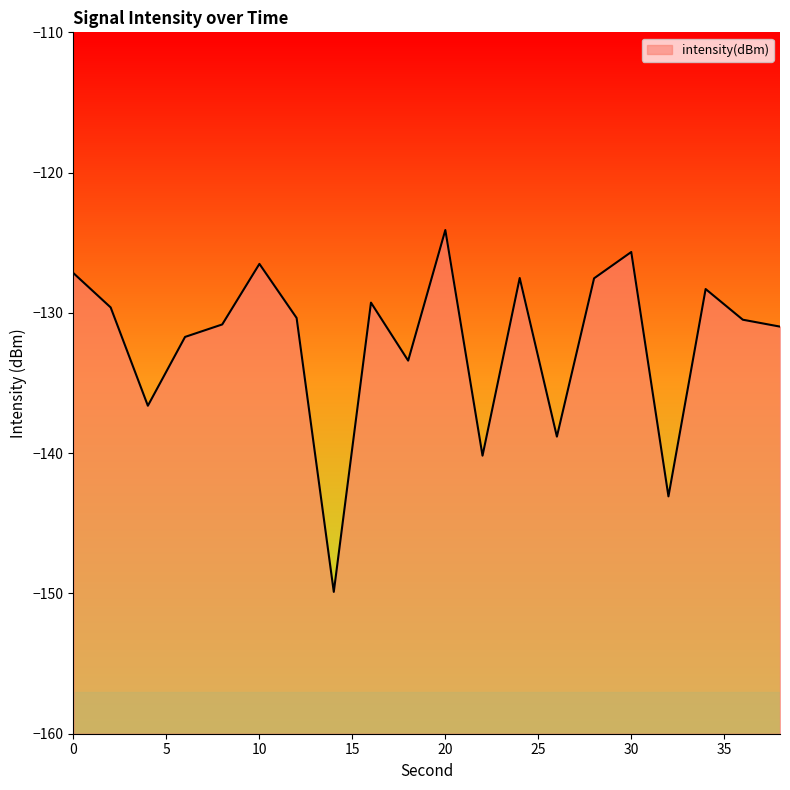

What is the smallest value displayed?

-149.9